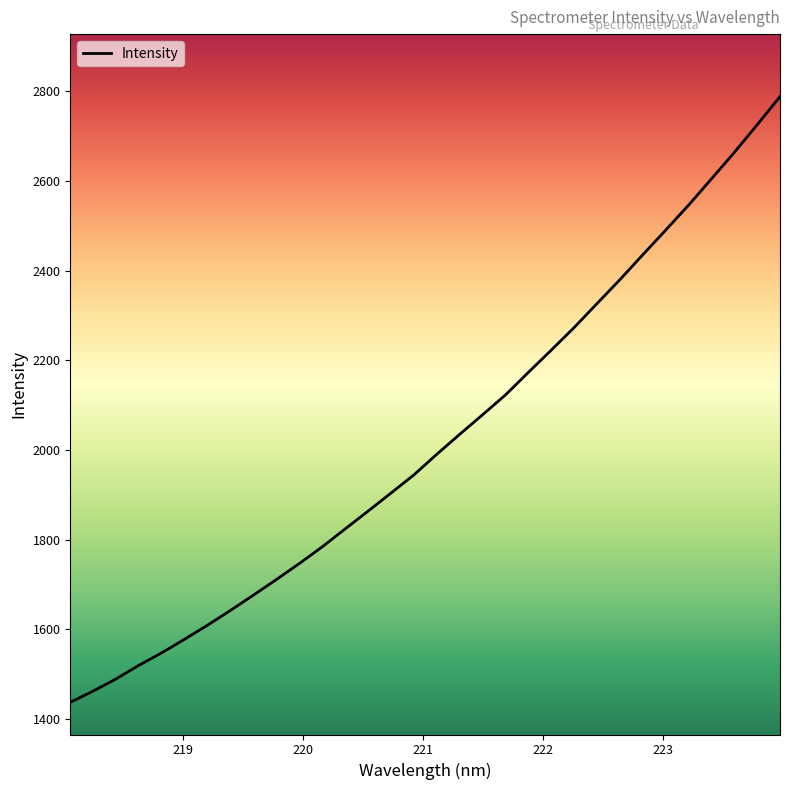

What is the difference between the maximum and minimum values?

1351.1